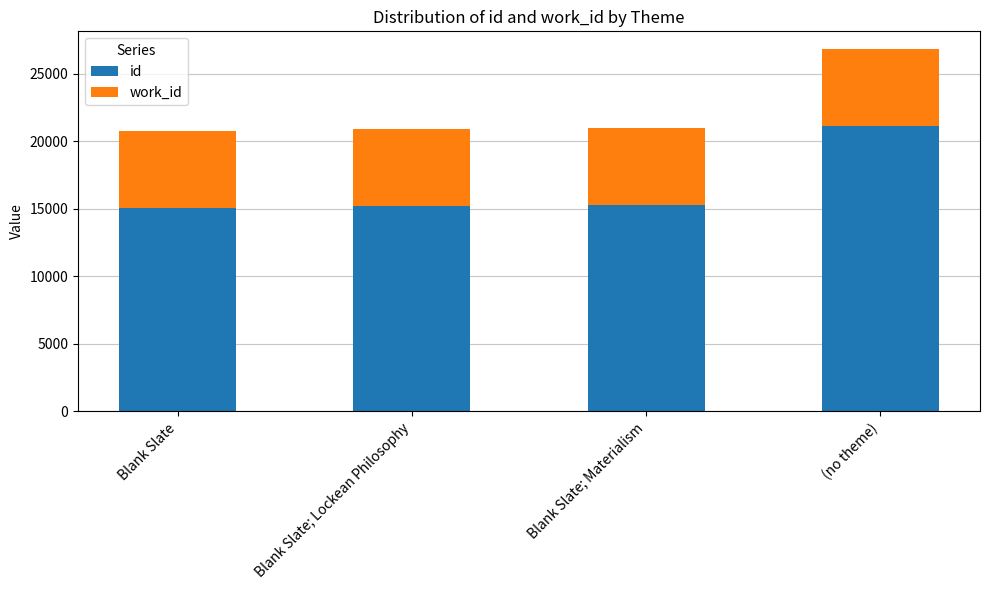

Which series has the widest spread of values?

id